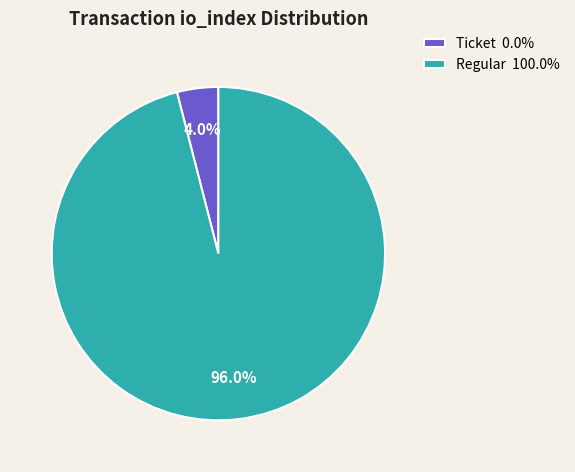

What portion of the pie excludes Regular 100.0%?

4.0%